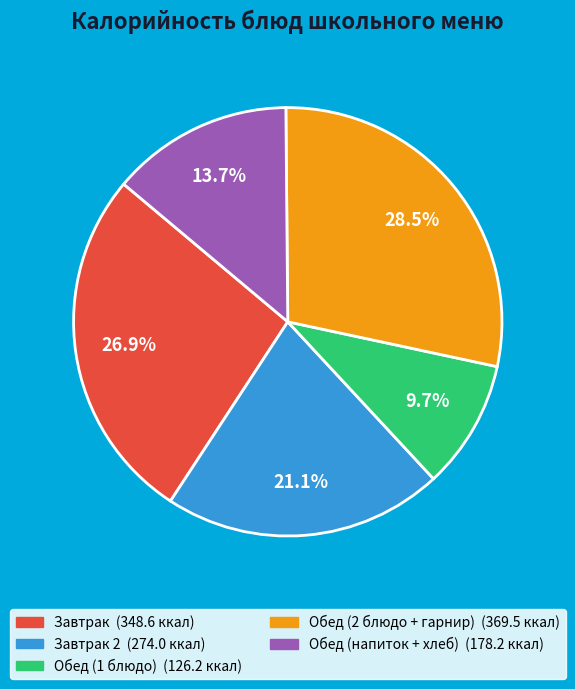

Is there any slice that represents more than half of the pie?

No